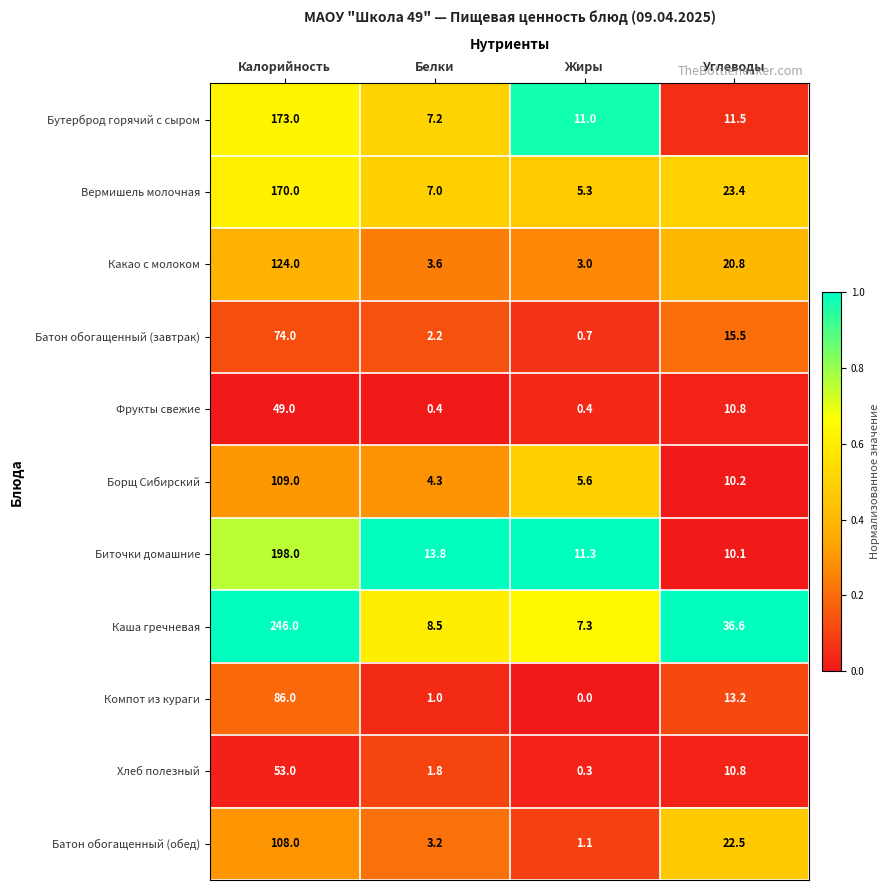

True or false: Вермишель молочная has a value of 77.8 at Калорийность.

False